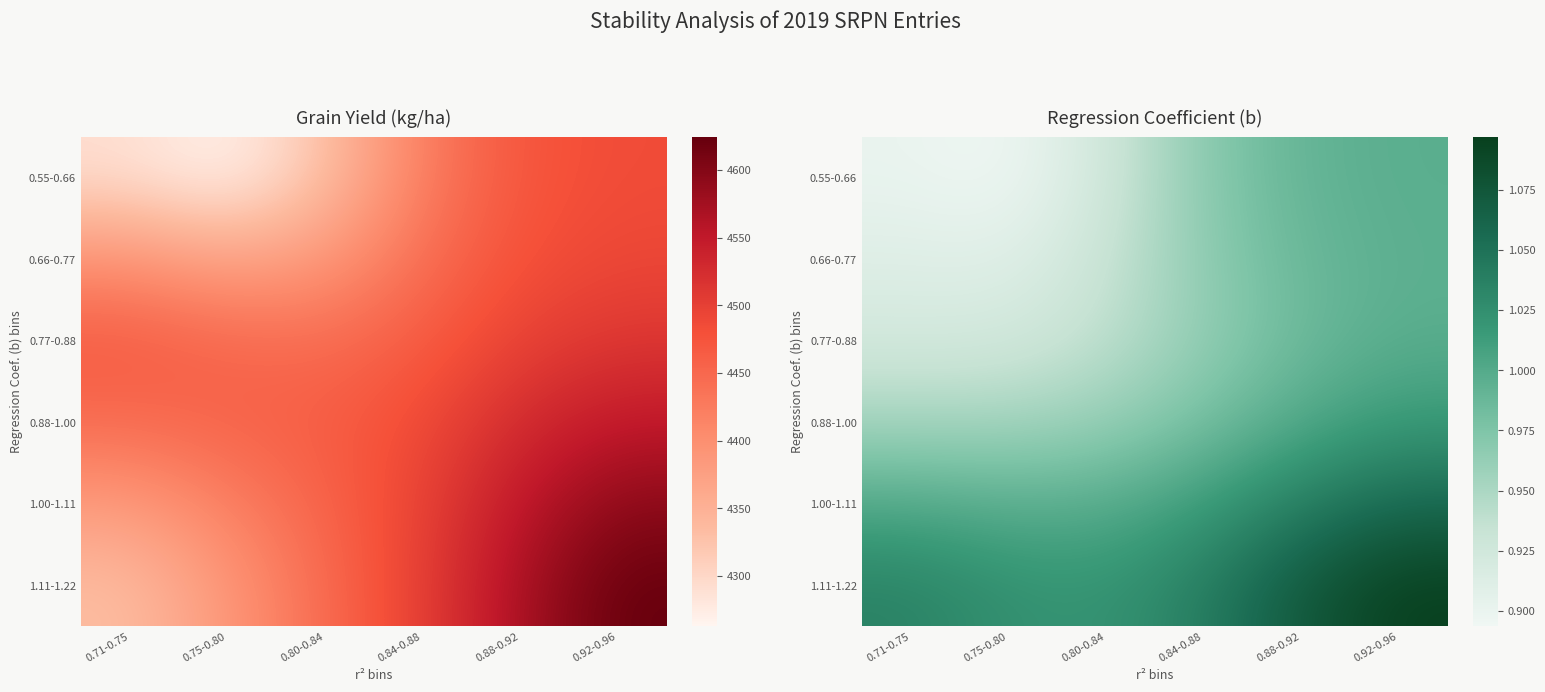

What is the maximum value shown in the chart?

1.1